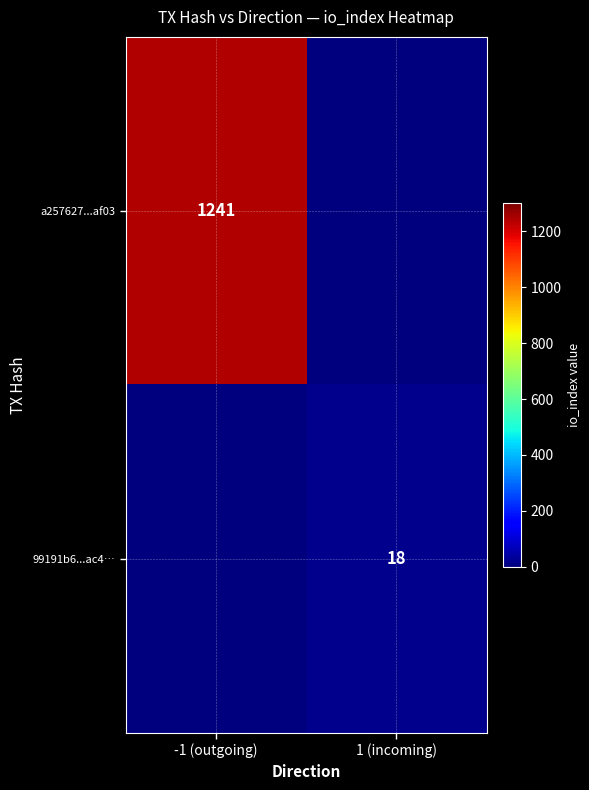

The value of a257627...af03 at -1 (outgoing) is 1241. True or false?

True